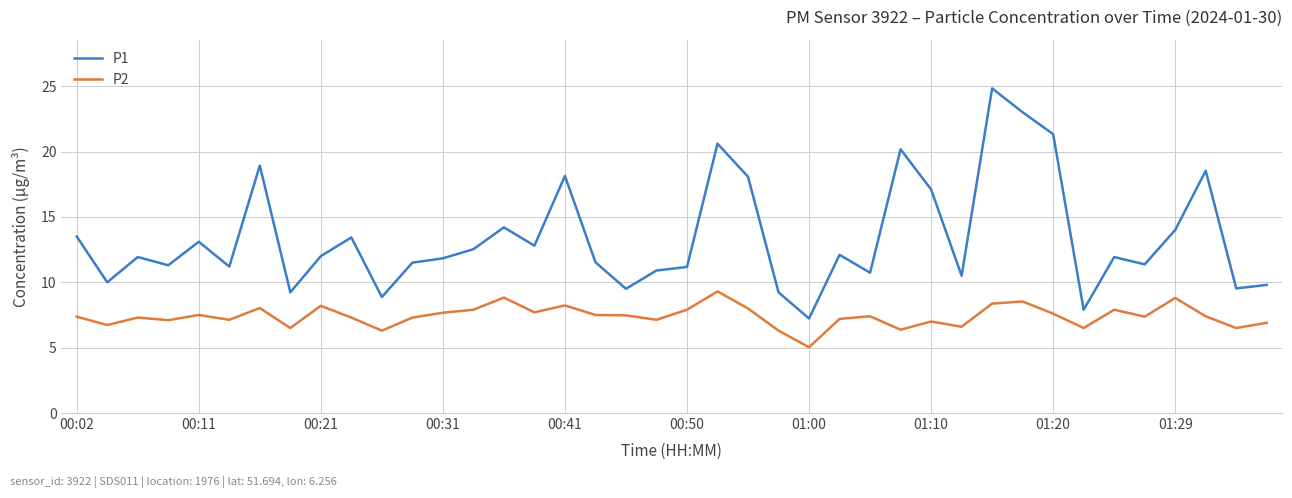

Is this an area chart (filled region under the line)?

No